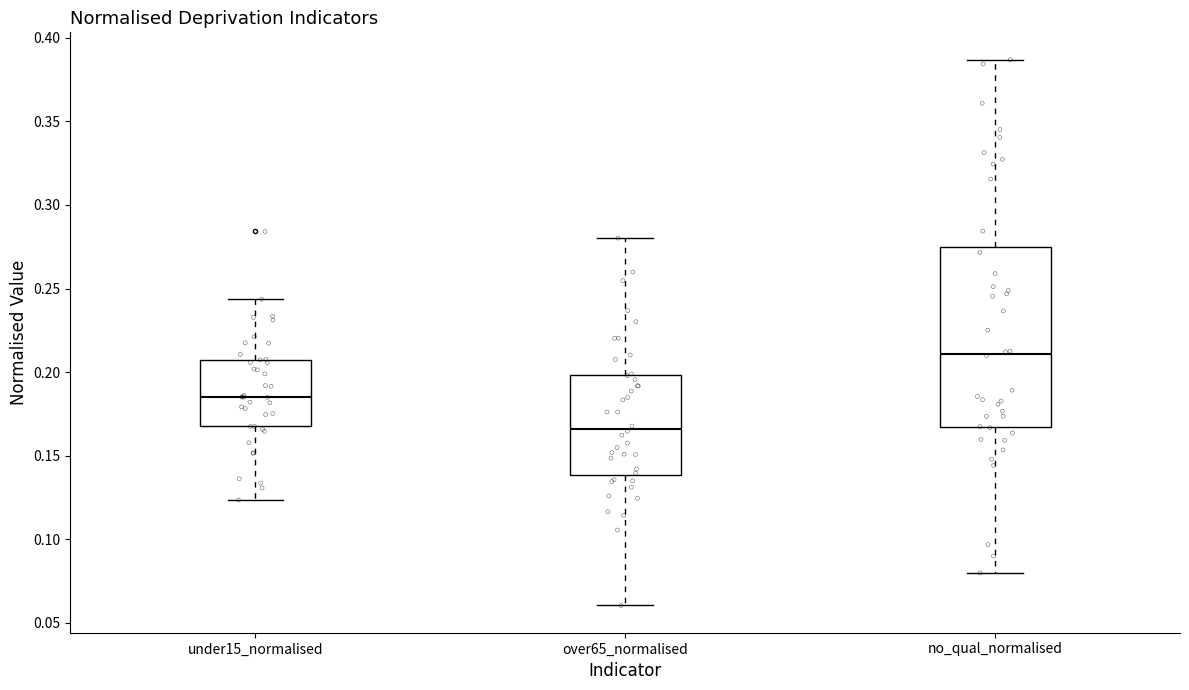

Where is the lower edge of the box for no_qual_normalised on the y-axis? The values are not printed on the chart, so give them approximately, as read against the axis.

0.165